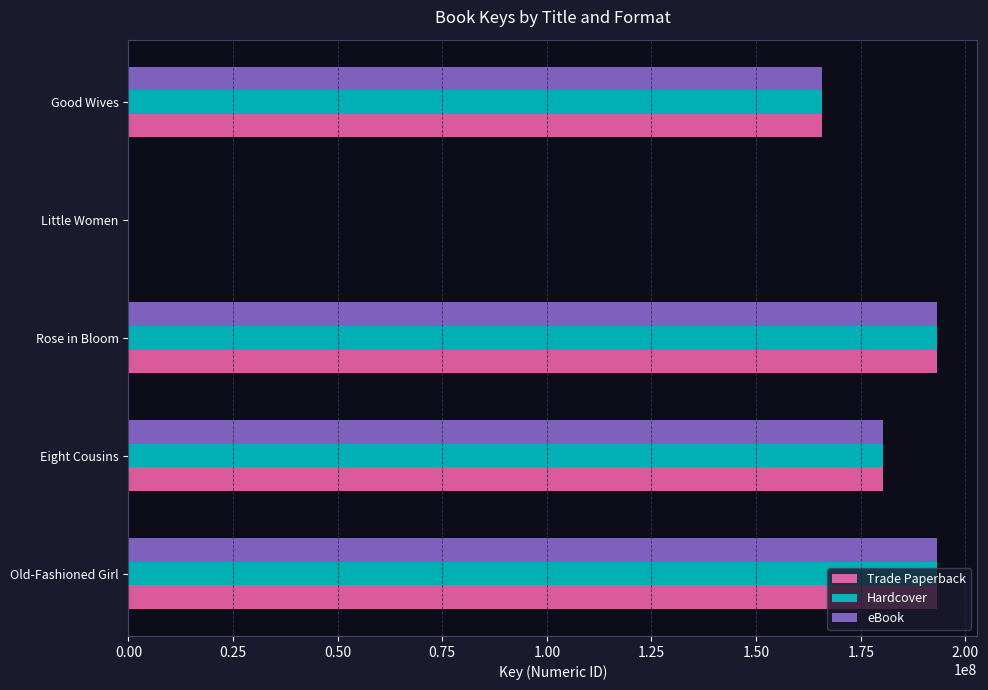

What is the maximum value for Trade Paperback?

193224465